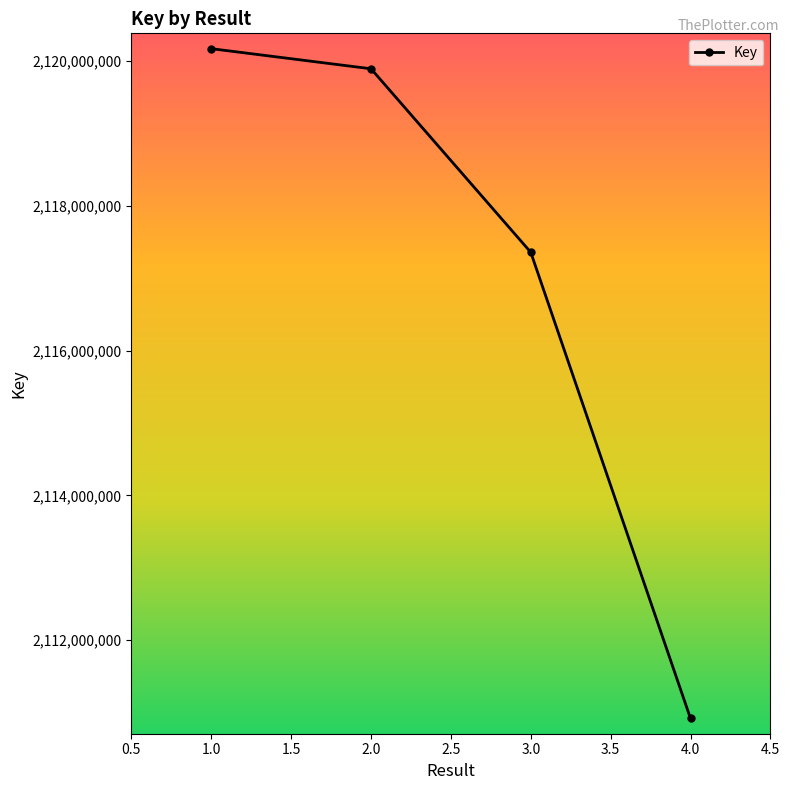

What is the label of the 4th point from the right?

1.0